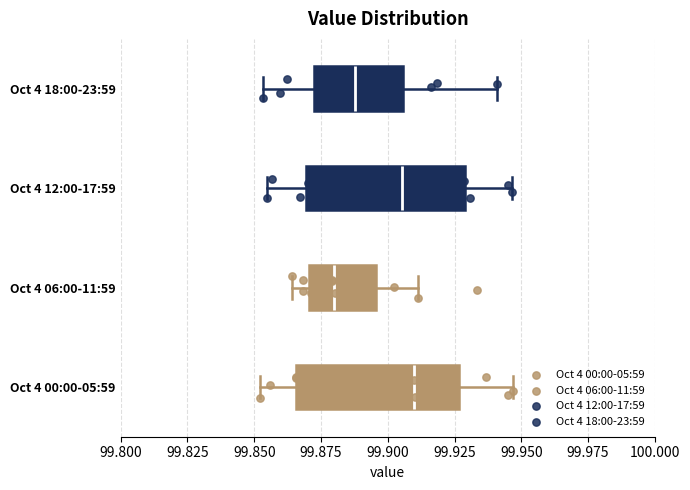

Where does the median line of the box for Oct 4 18:00-23:59 sit on the x-axis? The values are not printed on the chart, so give them approximately, as read against the axis.

99.890